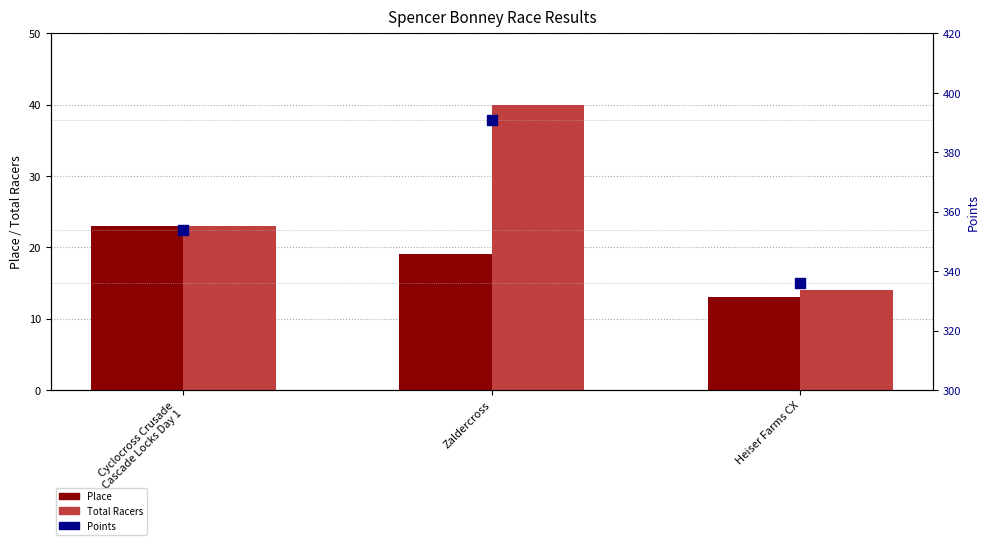

Which series has the largest total across all categories?

Points